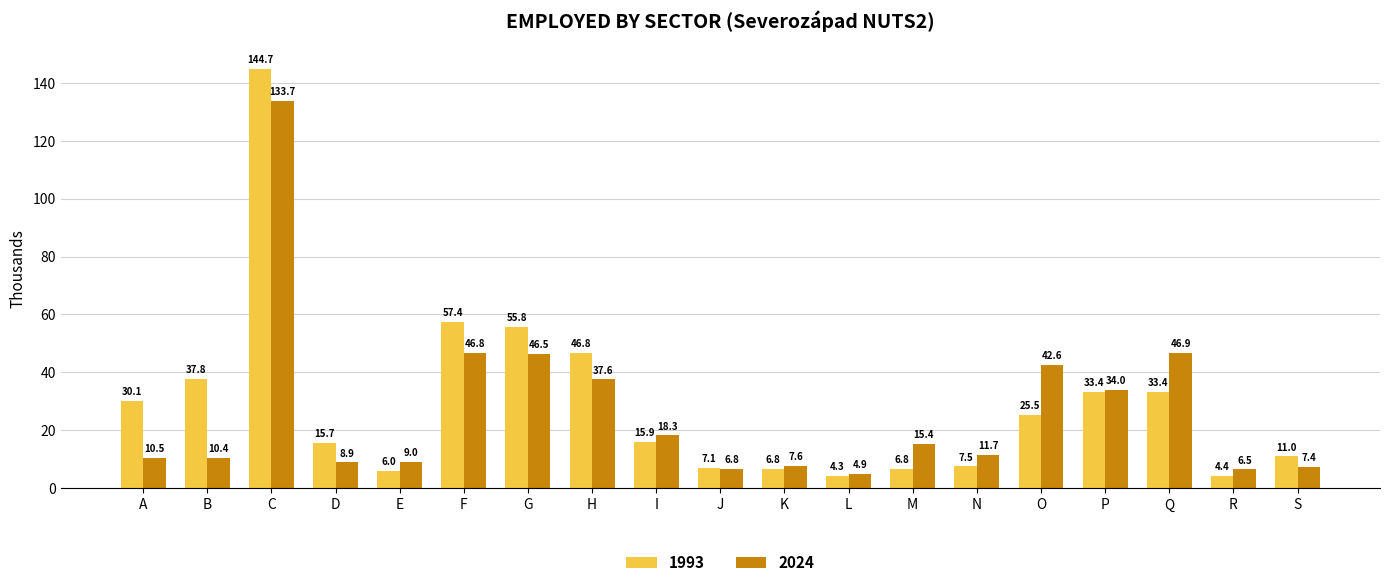

What is the value of the 2024 bar at the 8th from the left?

37.6